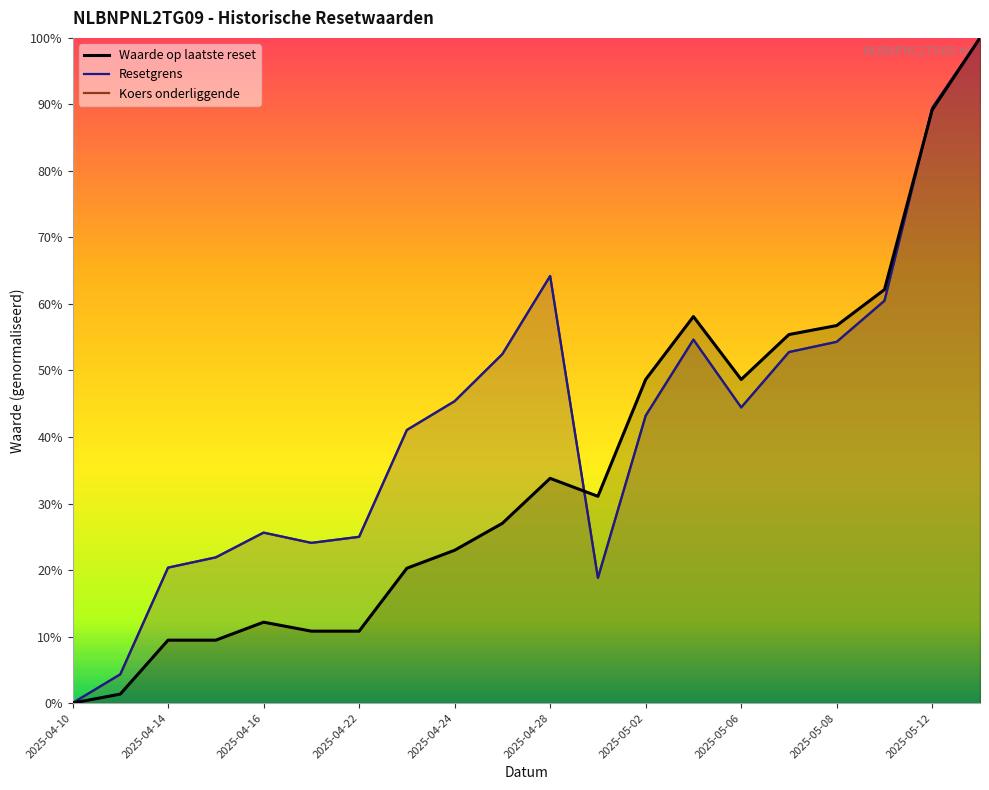

What is the total value across all series at 2025-05-08?

165.4